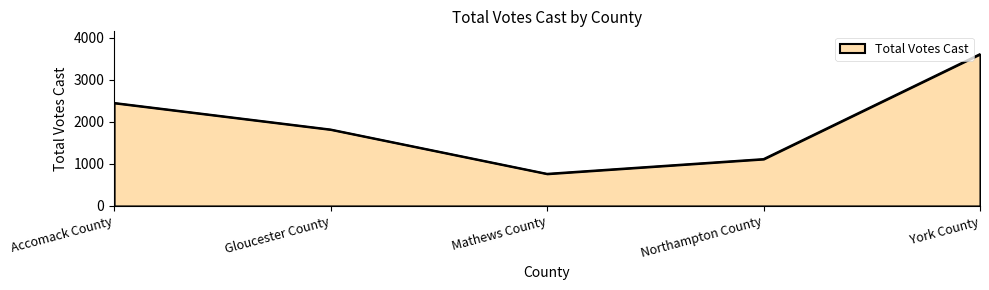

Where is the data nearest to the value 2185?

Accomack County